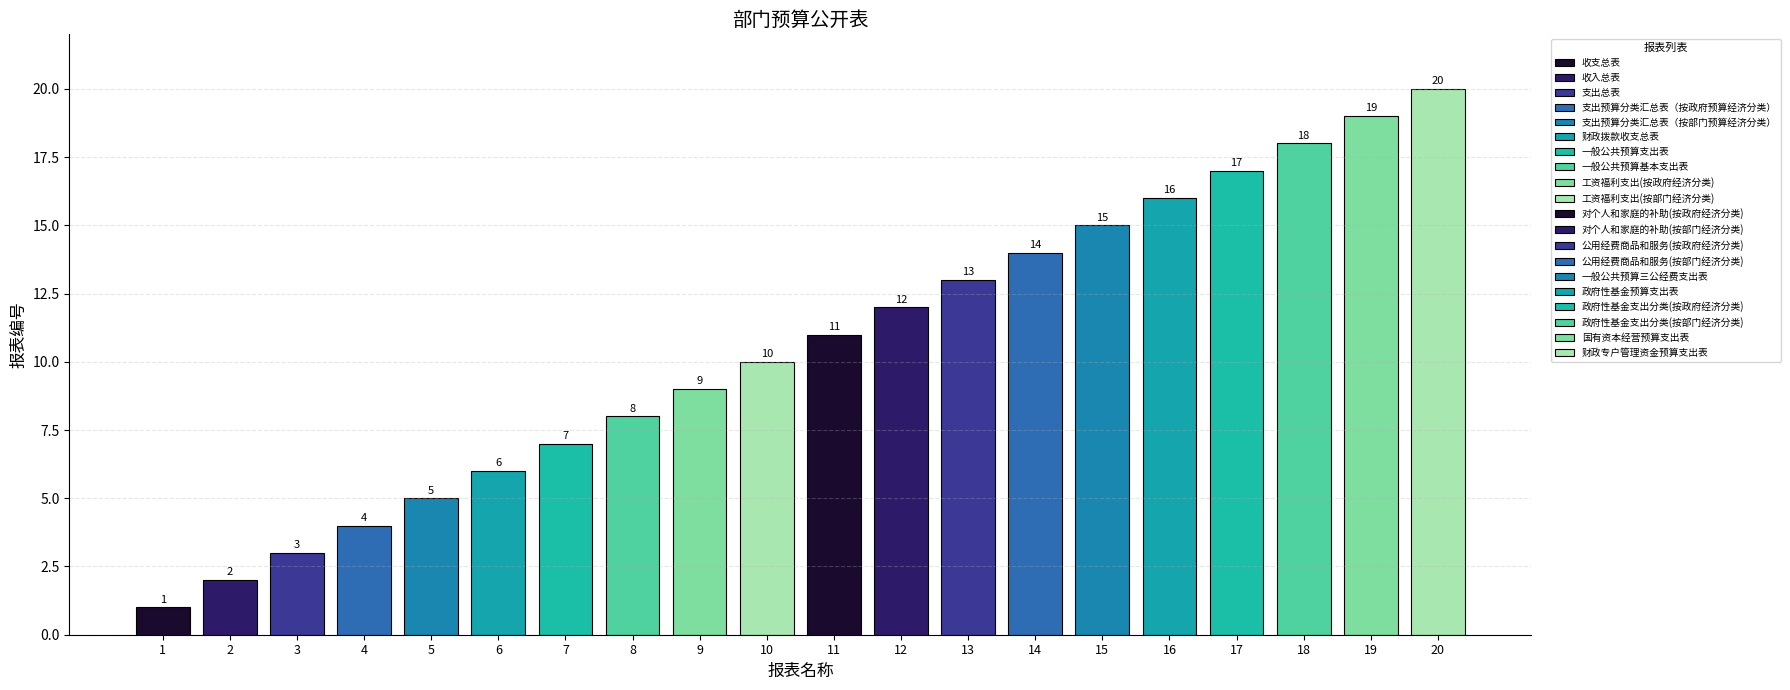

Reading left to right, what are all the values shown in this chart?

1=1	2=2	3=3	4=4	5=5	6=6	7=7	8=8	9=9	10=10	11=11	12=12	13=13	14=14	15=15	16=16	17=17	18=18	19=19	20=20